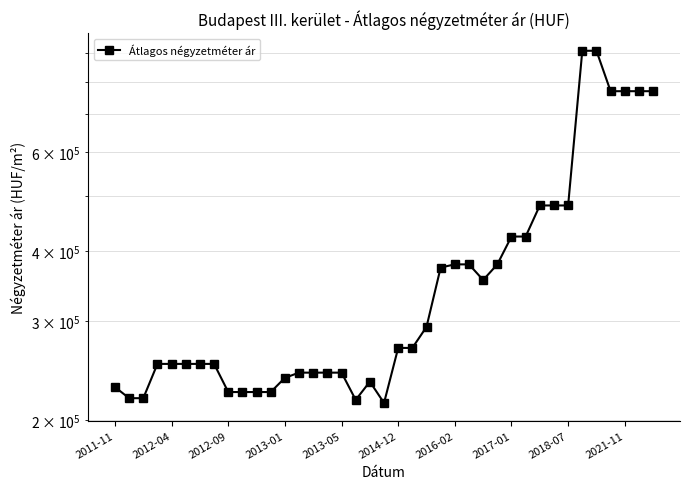

Is it true that the value at 14 is 242879?

True